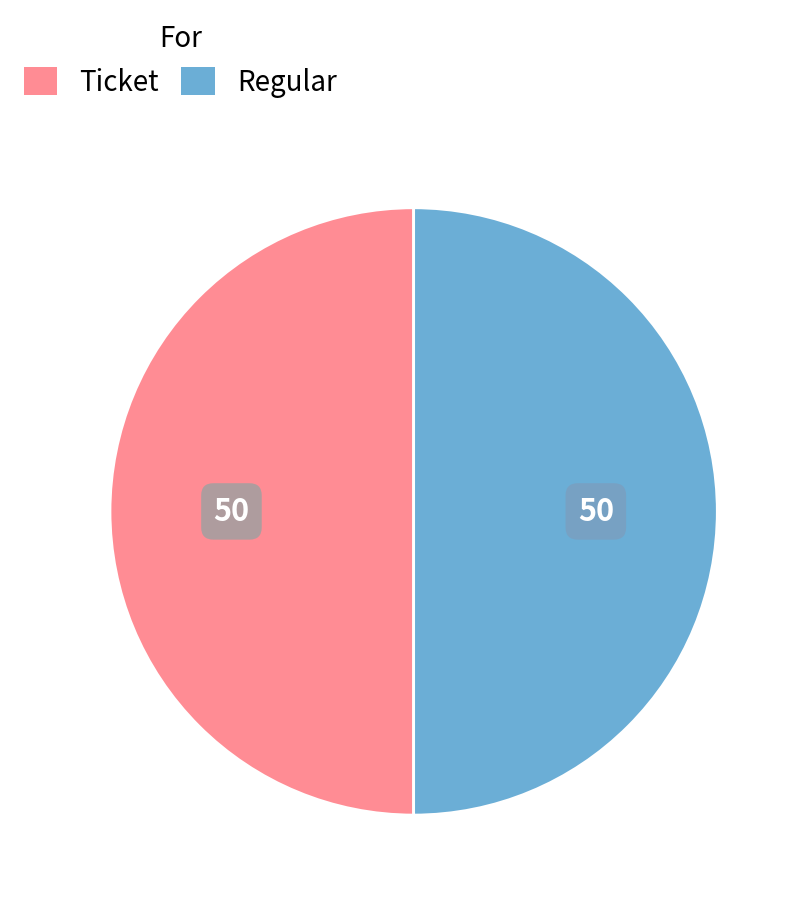

What is the ratio of the value at Ticket to the value at Regular?

1.0